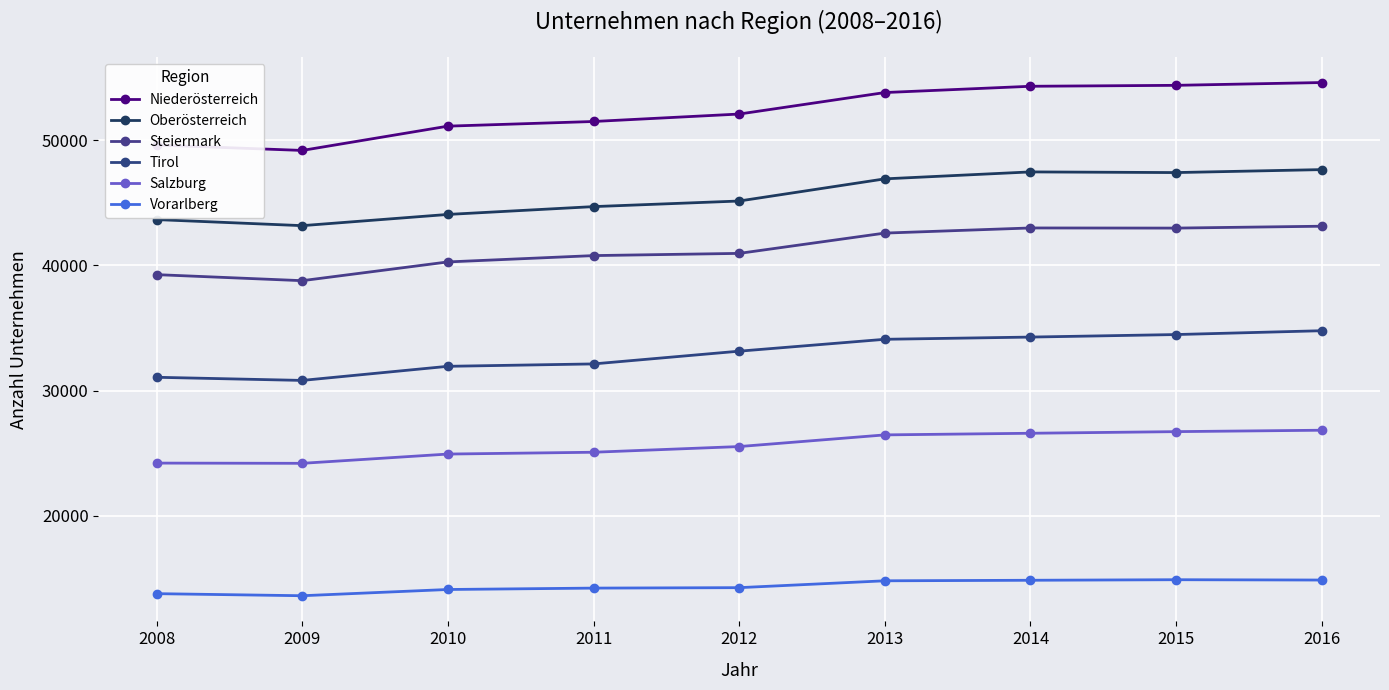

How many lines are shown in the chart?

6